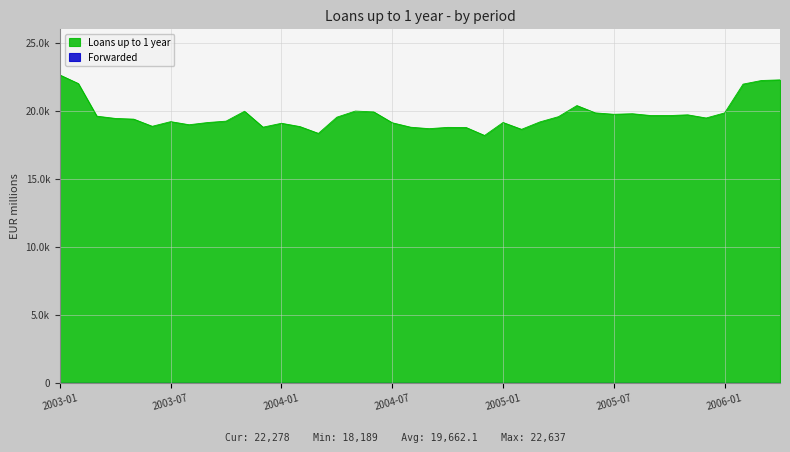

List the series in order of their peak value, lowest first.

Forwarded, Loans up to 1 year